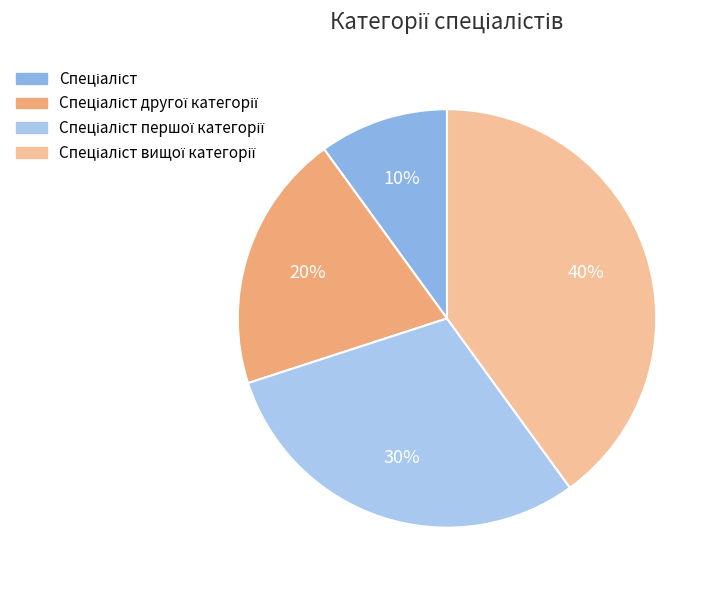

Does any single category account for the majority?

No